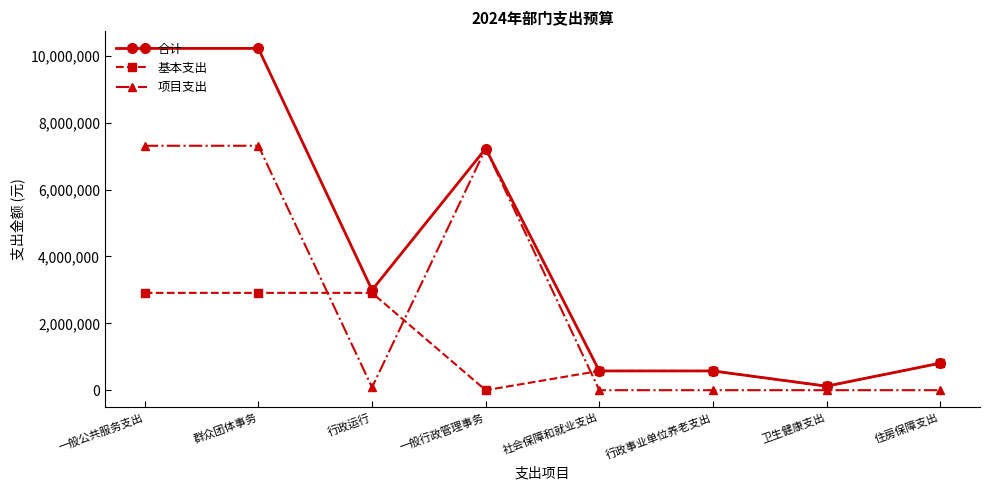

List the series in order of their overall mean, lowest first.

基本支出, 项目支出, 合计